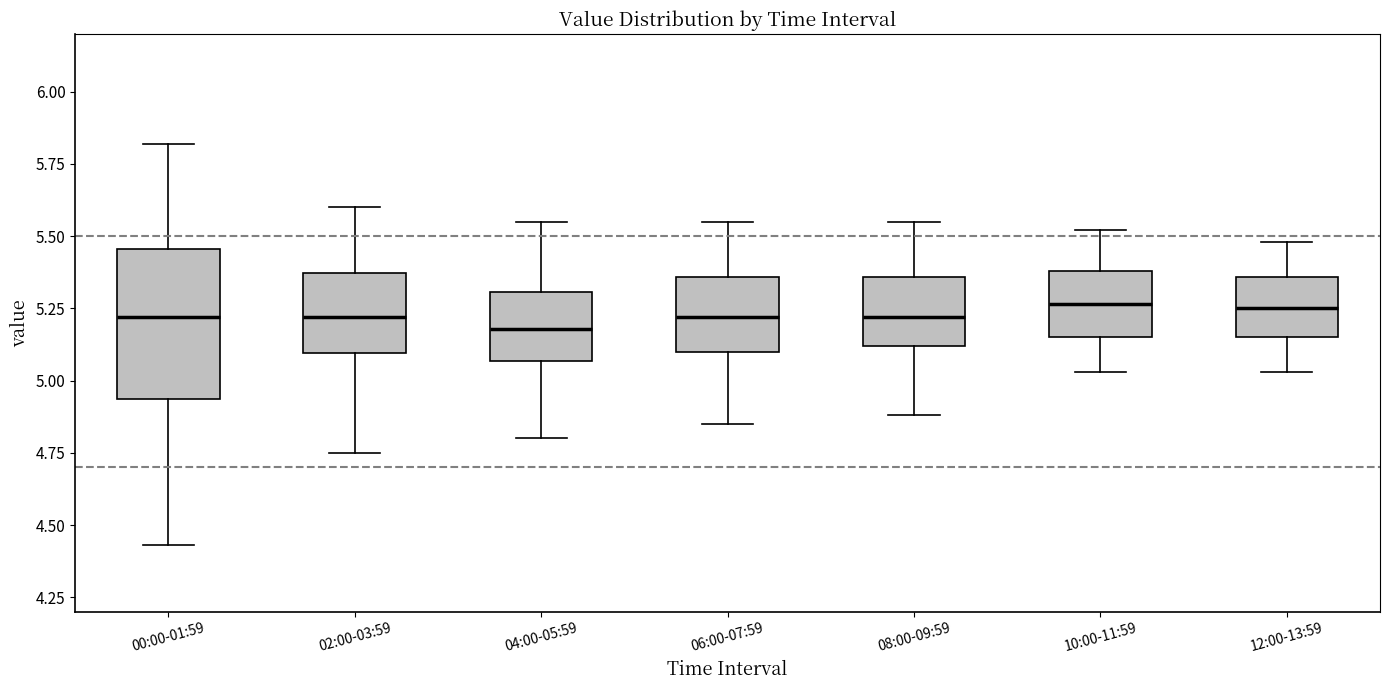

Comparing the boxes themselves (not the whiskers), which one is the tallest?

00:00-01:59